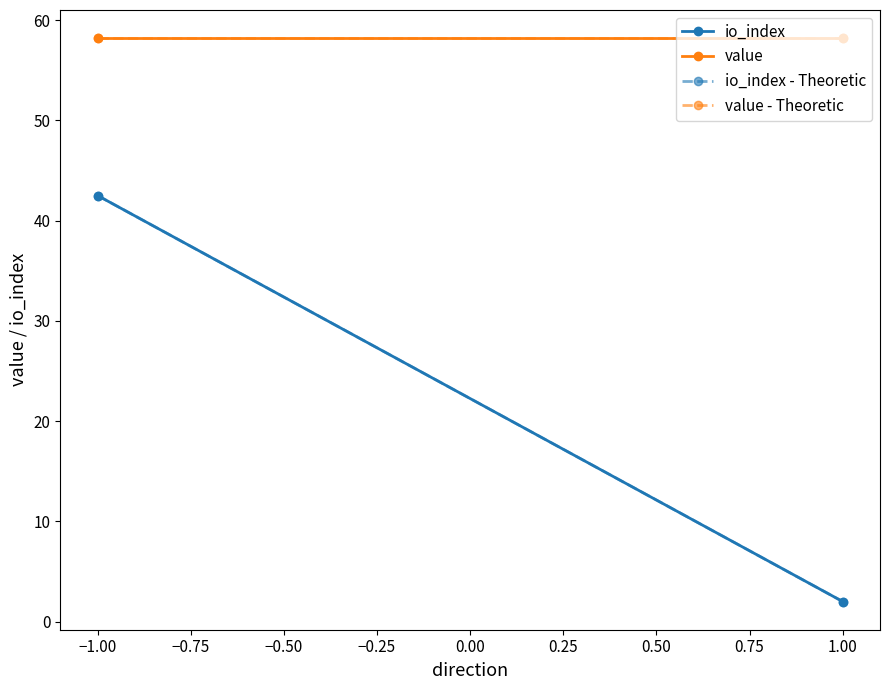

Which series has the largest total across all categories?

value